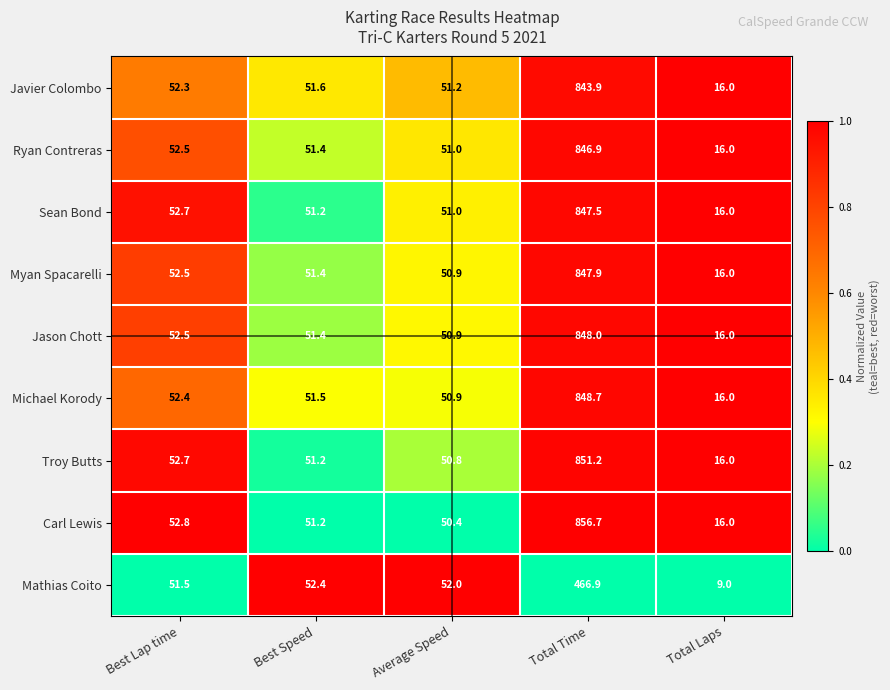

What is the difference between the second highest and second lowest values in the Michael Korody series?

1.5